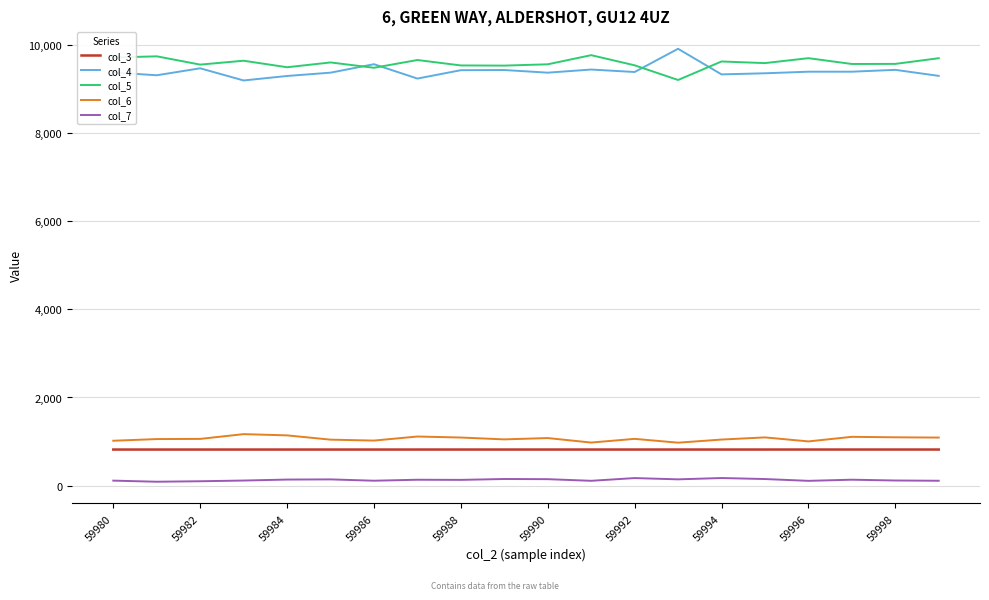

What is the highest value of the col_6 series?

1168.0